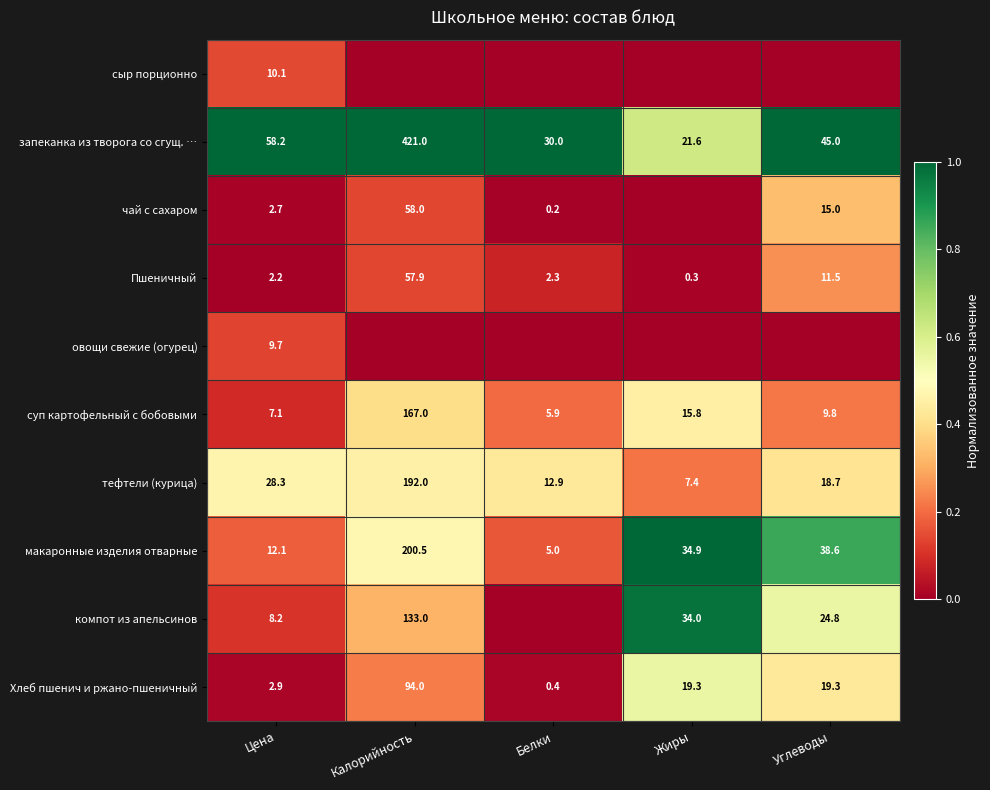

True or false: тефтели (курица) has a value of 0.3 at Жиры.

False